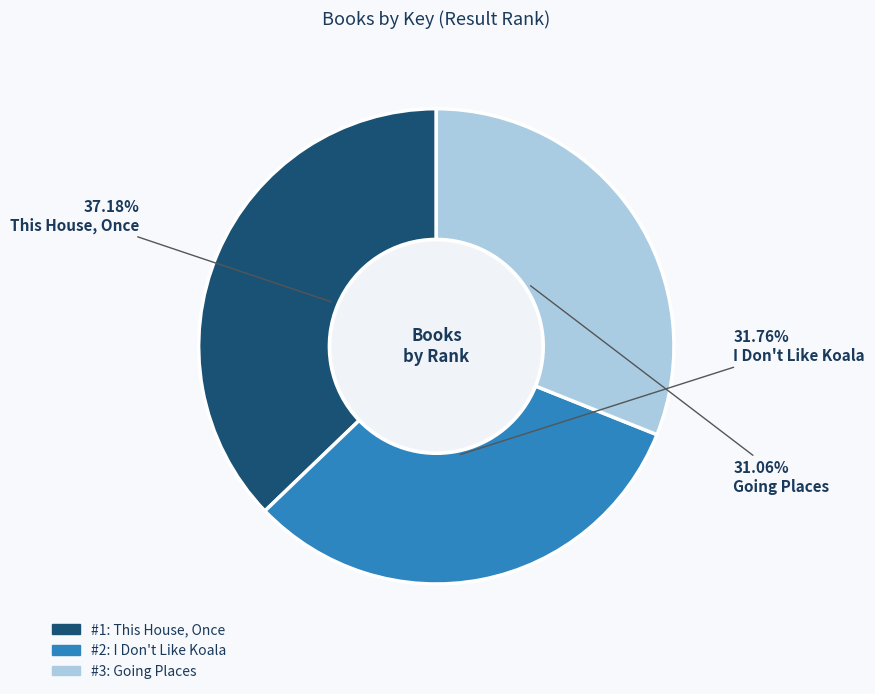

Is there a majority slice in this chart?

No